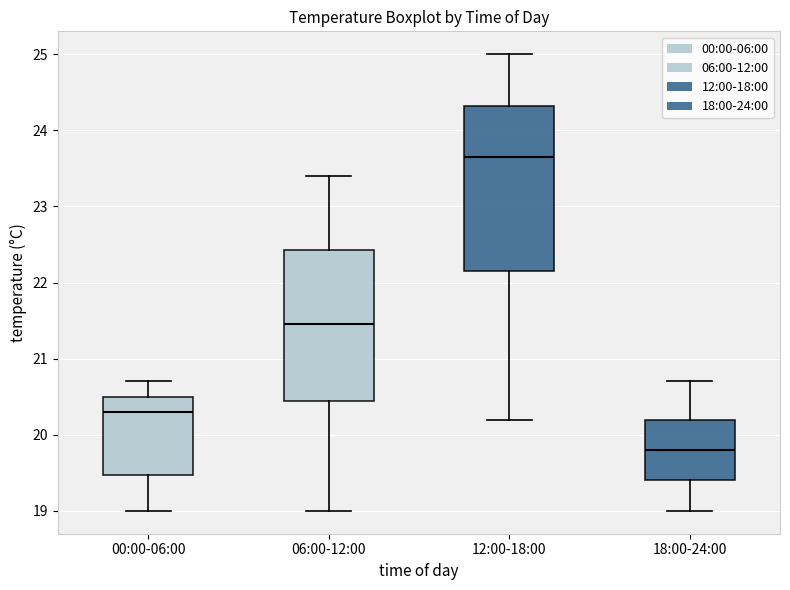

Which box is the tallest, from its lower edge to its upper edge?

12:00-18:00